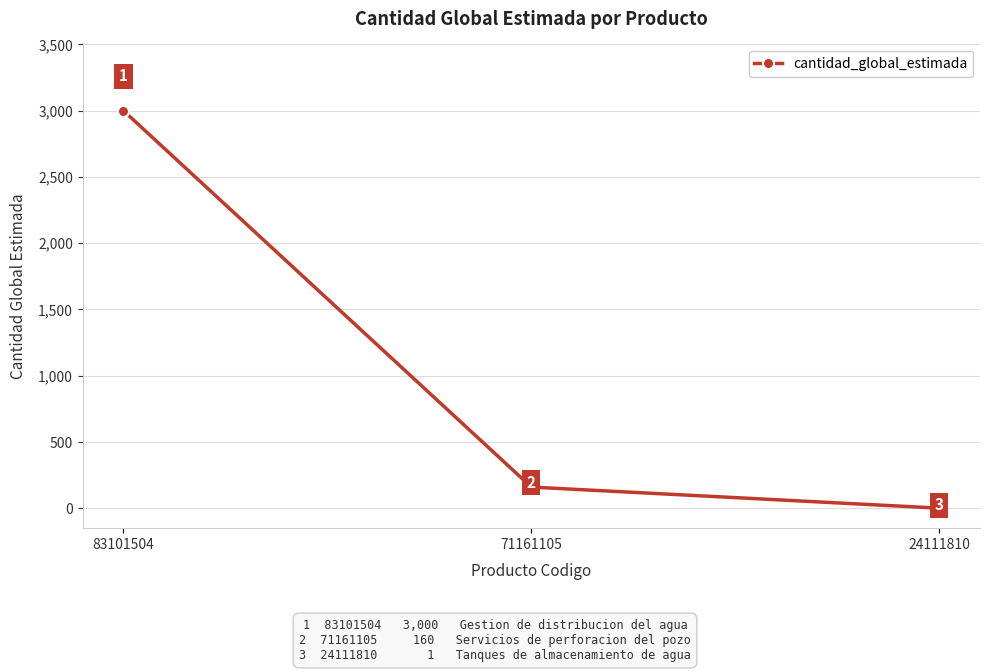

How many data points does each series have?

3